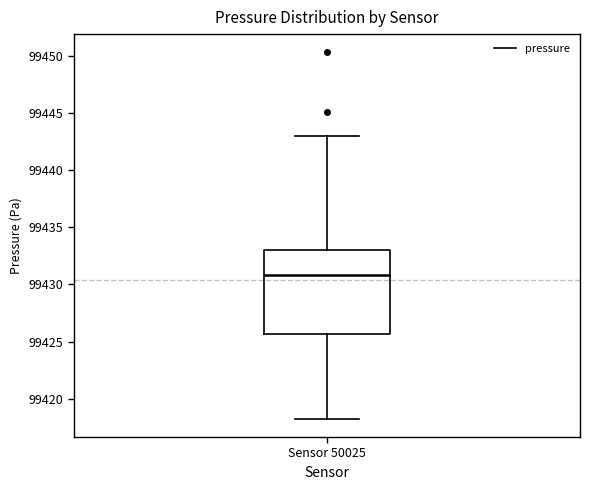

Where is the lower edge of the box for Sensor 50025 on the y-axis? The values are not printed on the chart, so give them approximately, as read against the axis.

99425.5